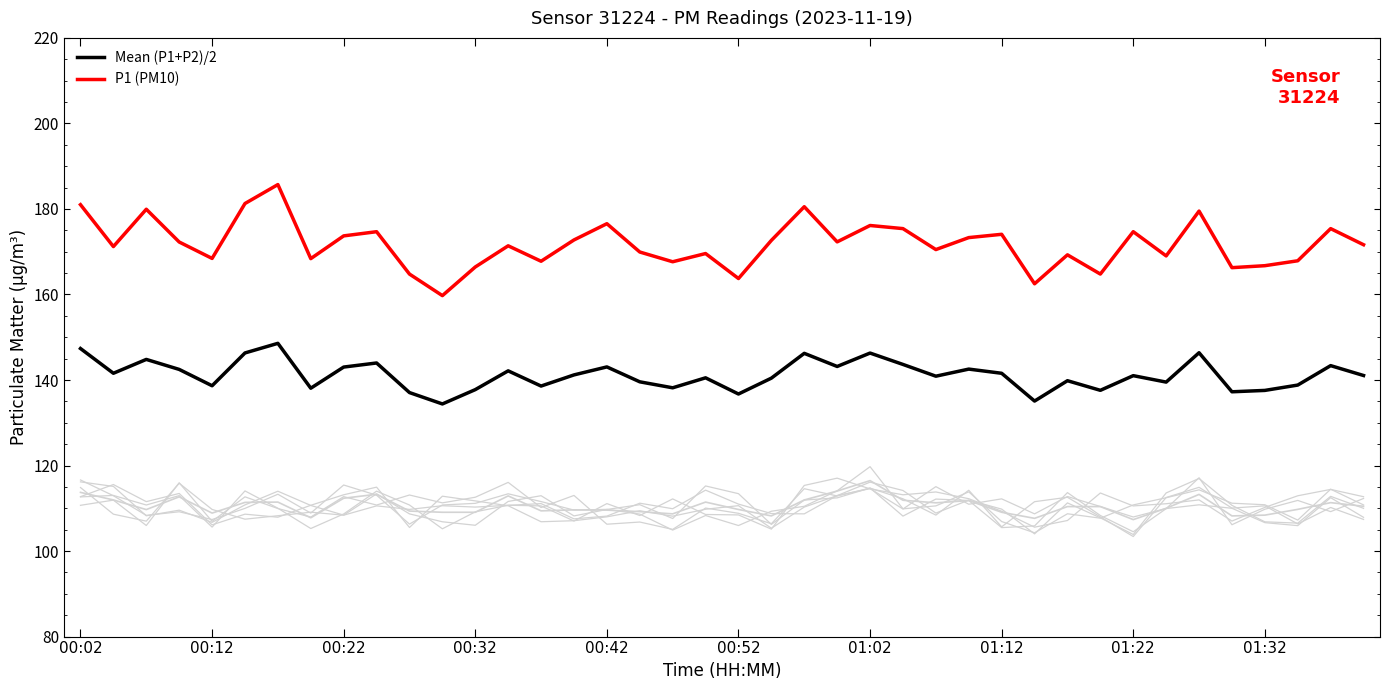

What is the average value of the Mean (P1+P2)/2 series?

141.2